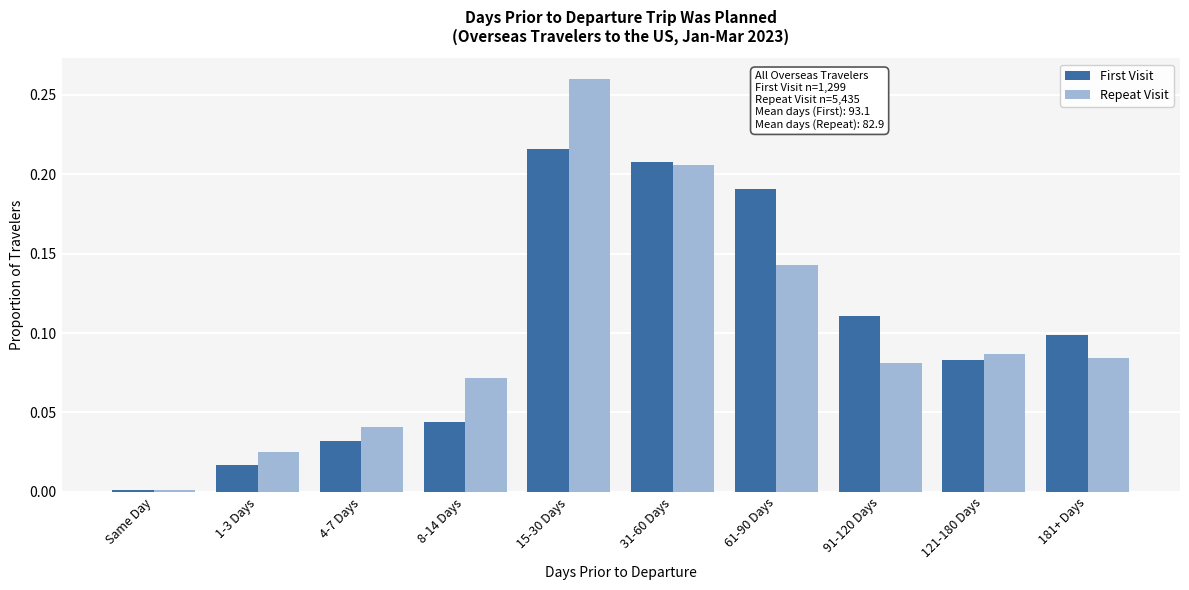

At which category is the sum across all series the highest?

15-30 Days